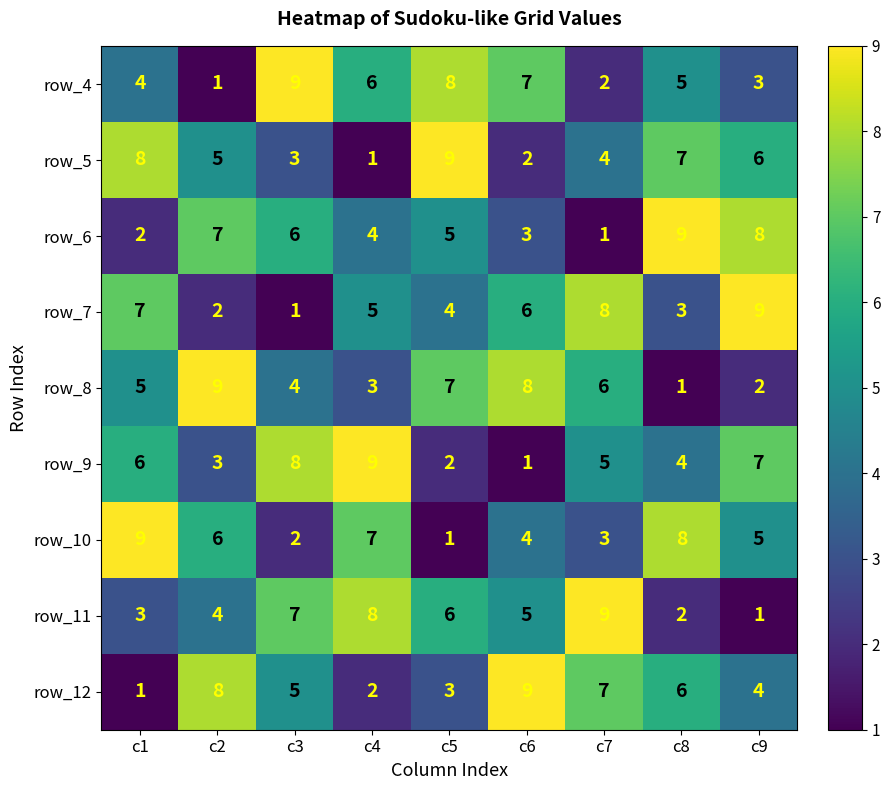

What is the highest value of the row_8 series?

9